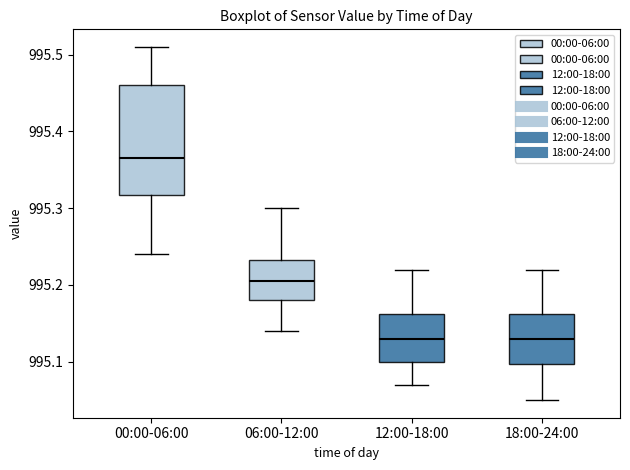

Where does the upper whisker of the box for 06:00-12:00 end on the y-axis? The values are not printed on the chart, so give them approximately, as read against the axis.

995.30